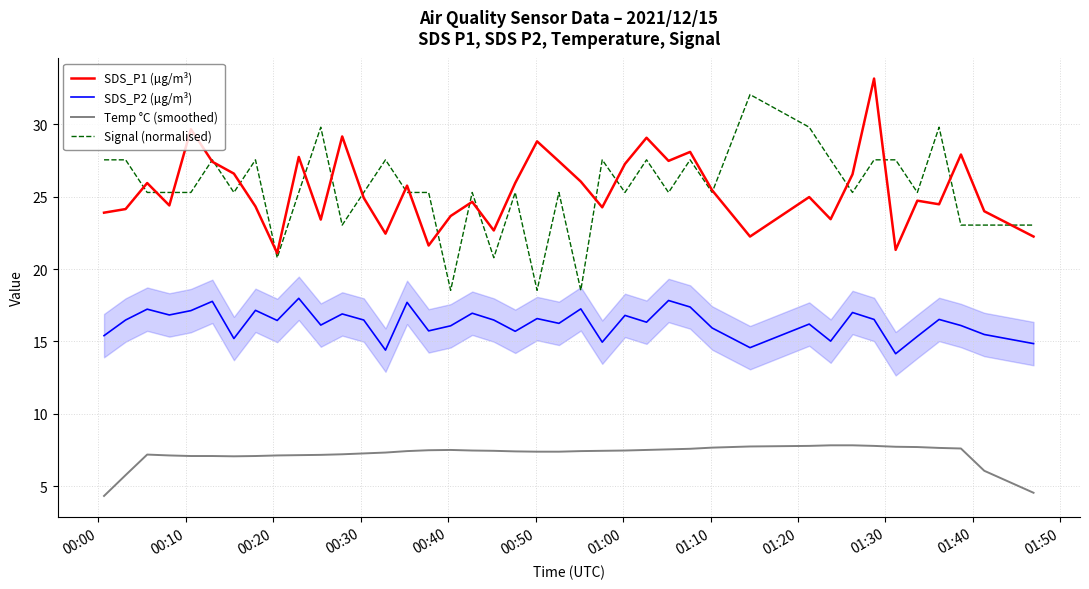

At how many categories does at least one series exceed 14?

40